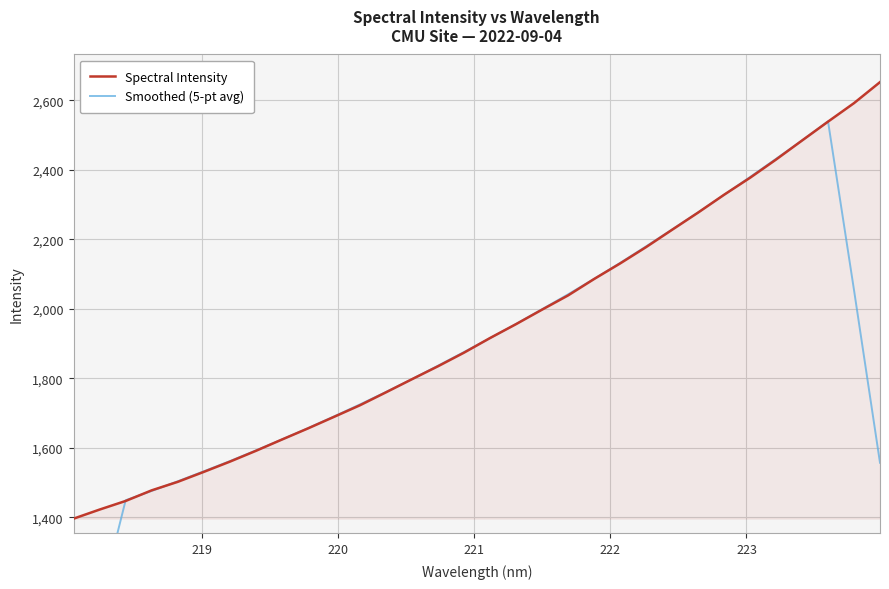

How many lines are shown in the chart?

2